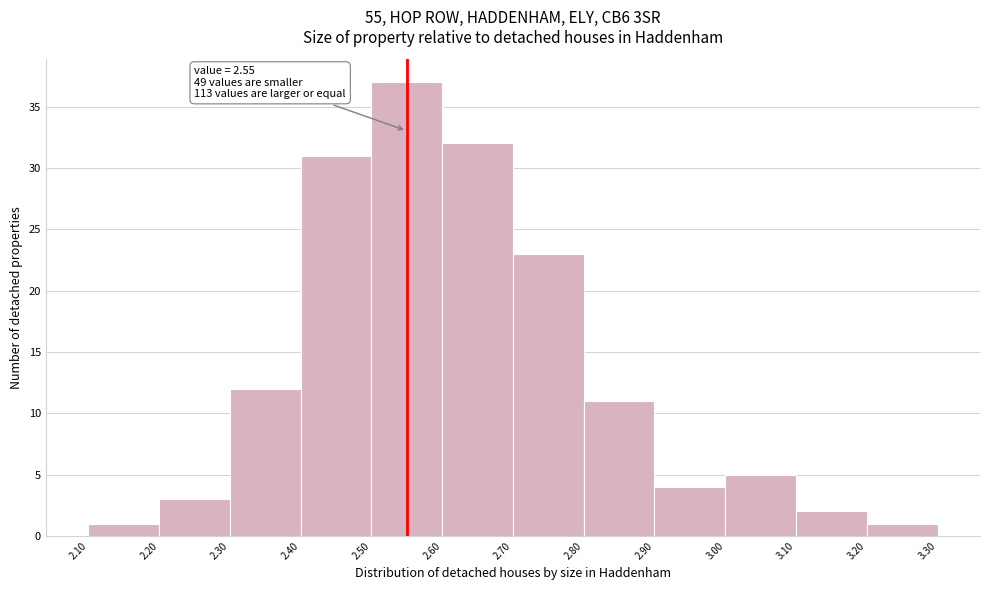

Which range on the x-axis has the tallest bar?

2.50 to 2.60